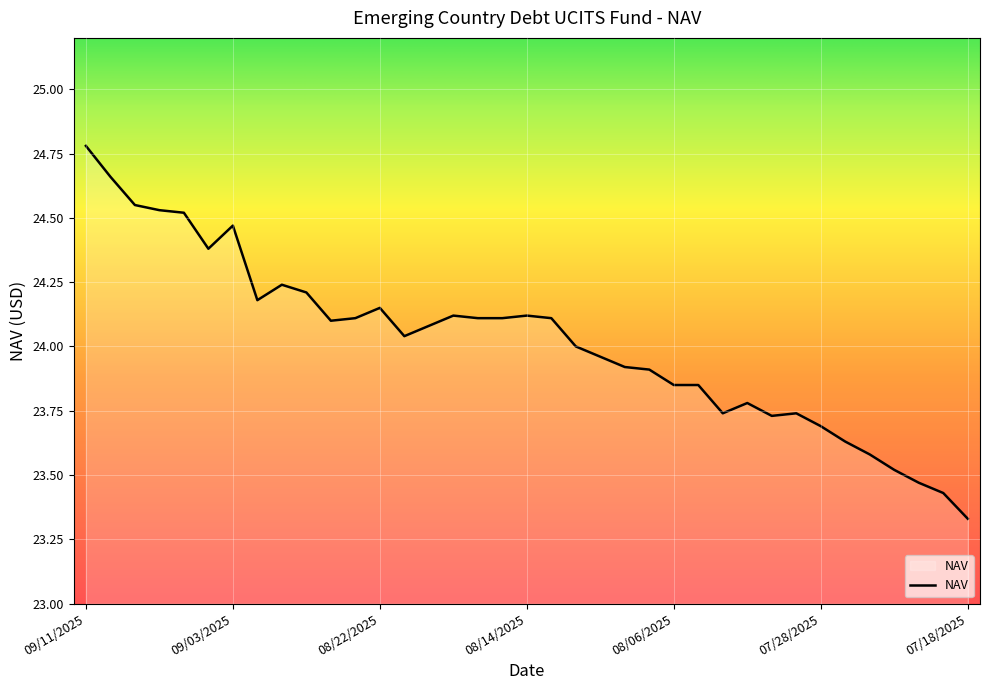

Reading left to right, extract all data points from this chart.

09/11/2025=24.8	09/10/2025=24.7	09/09/2025=24.6	09/08/2025=24.5	09/05/2025=24.5	09/04/2025=24.4	09/03/2025=24.5	09/02/2025=24.2	08/29/2025=24.2	08/28/2025=24.2	08/27/2025=24.1	08/26/2025=24.1	08/22/2025=24.1	08/21/2025=24.0	08/20/2025=24.1	08/19/2025=24.1	08/18/2025=24.1	08/15/2025=24.1	08/14/2025=24.1	08/13/2025=24.1	08/12/2025=24.0	08/11/2025=24.0	08/08/2025=23.9	08/07/2025=23.9	08/06/2025=23.9	08/05/2025=23.9	08/01/2025=23.7	07/31/2025=23.8	07/30/2025=23.7	07/29/2025=23.7	07/28/2025=23.7	07/25/2025=23.6	07/24/2025=23.6	07/23/2025=23.5	07/22/2025=23.5	07/21/2025=23.4	07/18/2025=23.3